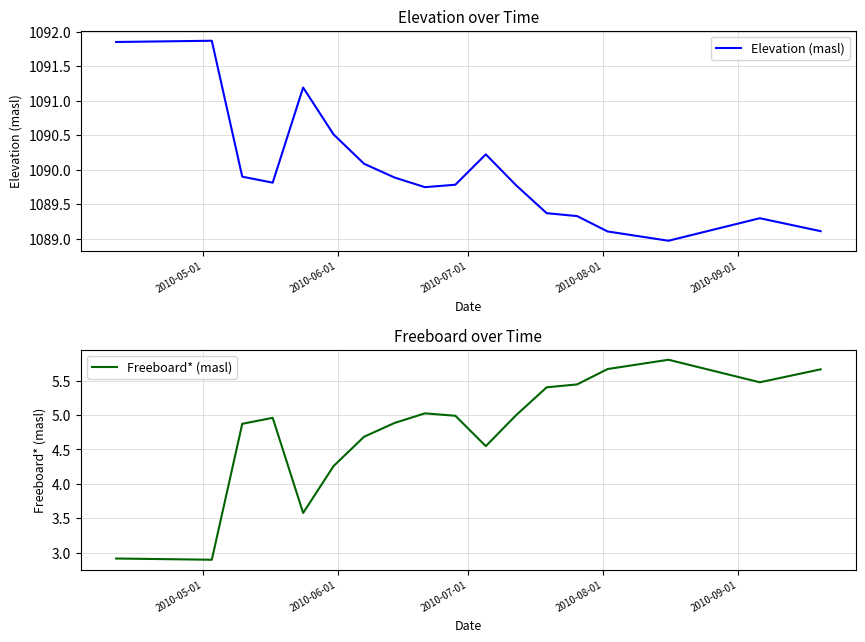

At which category is the sum across all series the highest?

2010-05-01